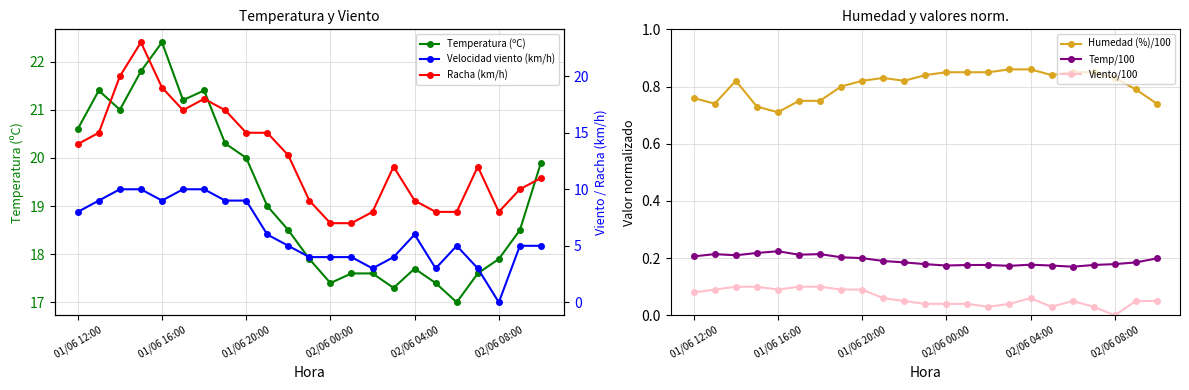

What is the greatest value displayed?

23.0